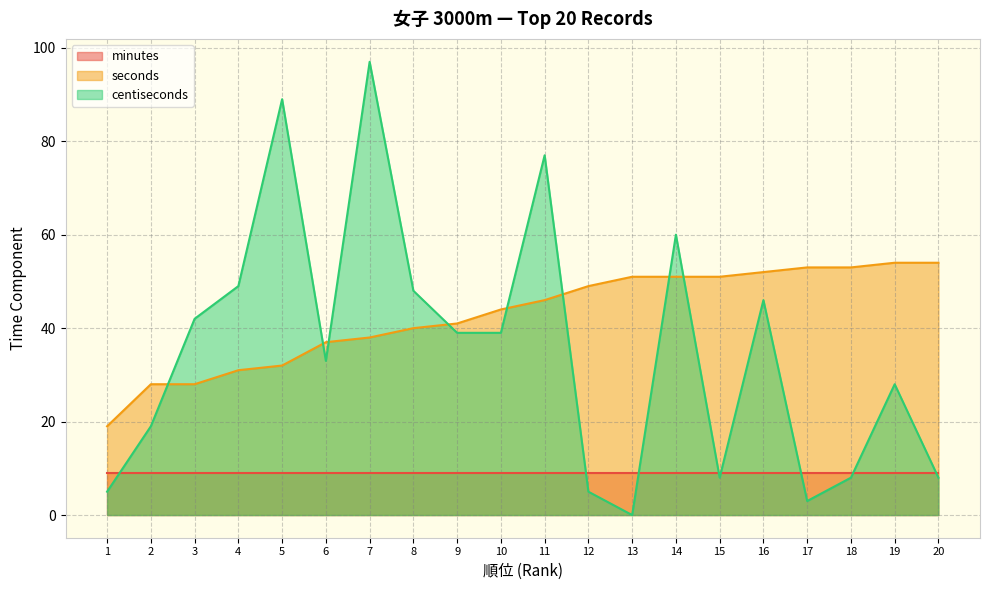

What is the sum of all seconds values?

852